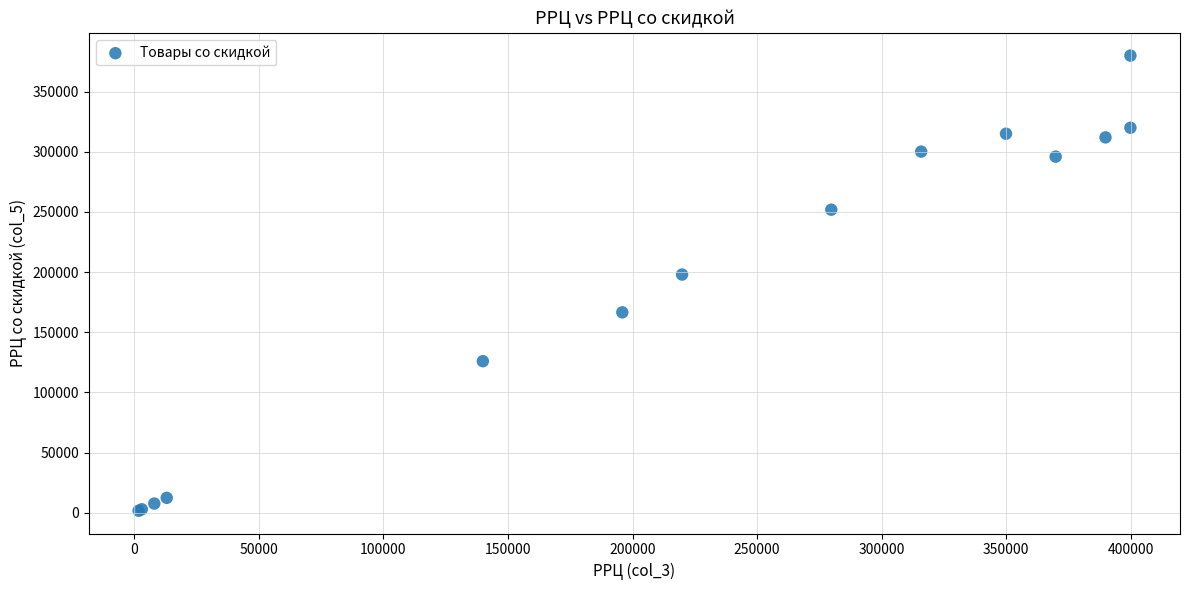

What Y value in the scatter plot is closest to 190755?

197910.0